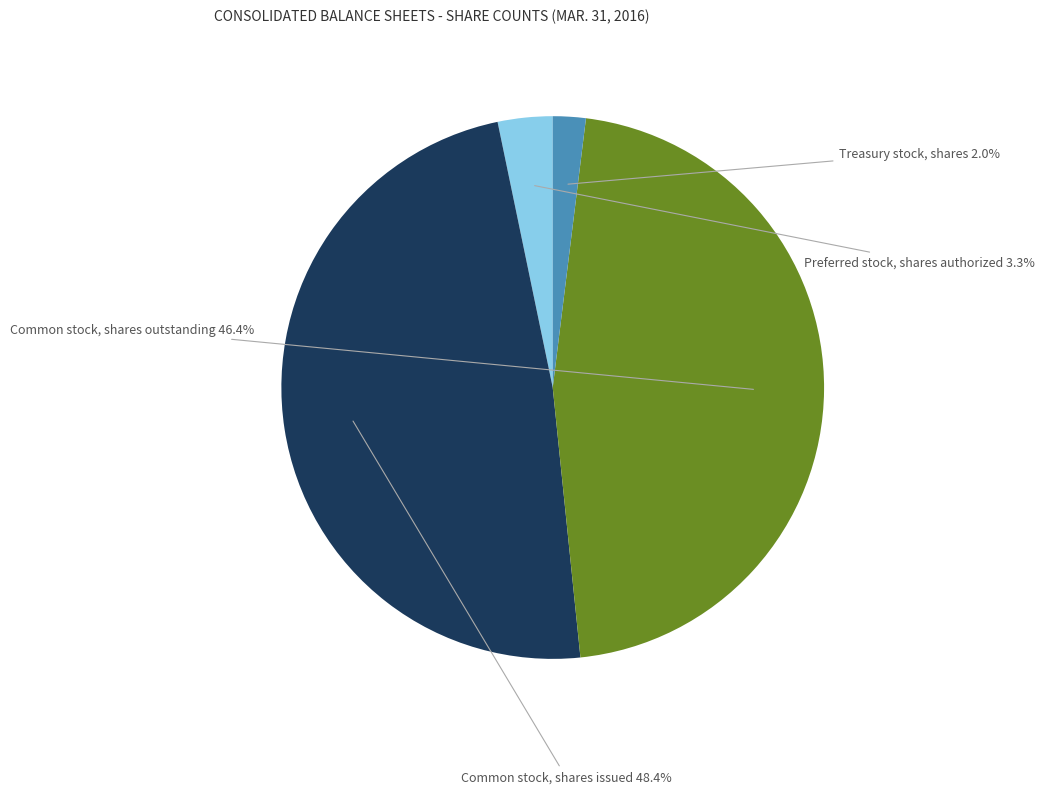

Is there a majority slice in this chart?

No